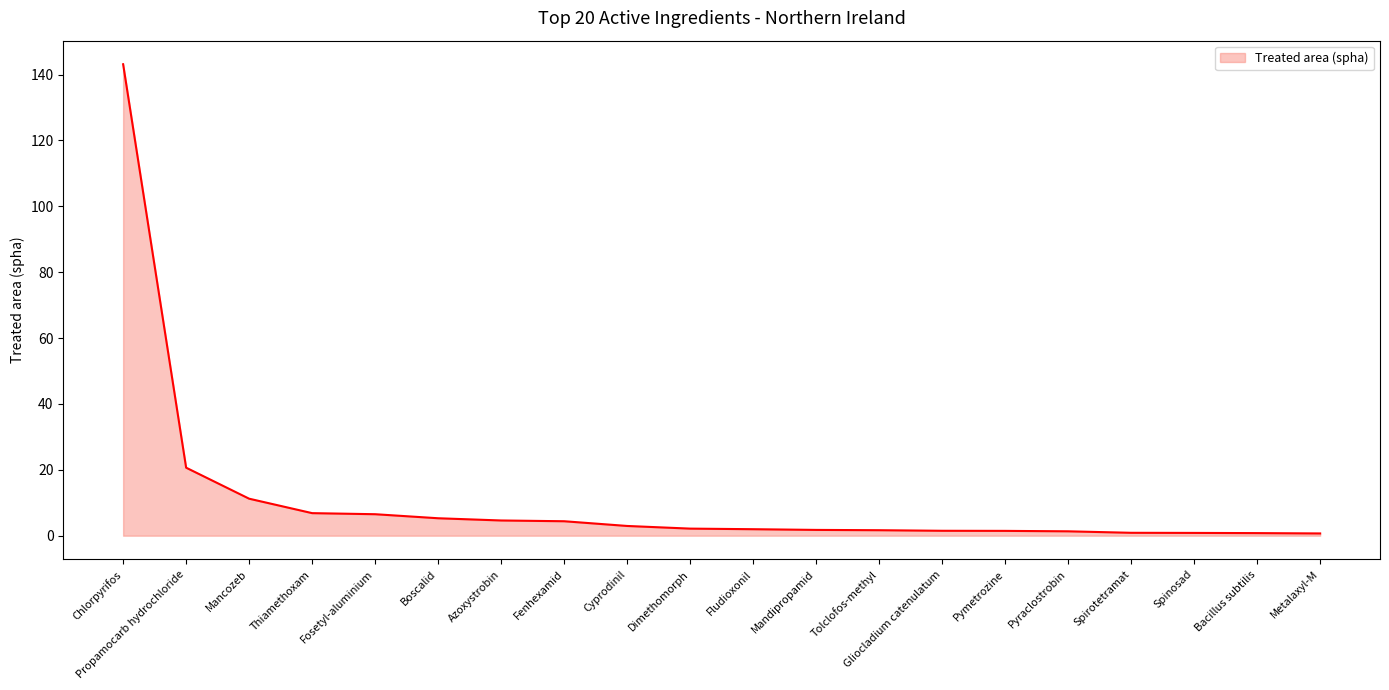

What is the greatest value displayed?

143.1